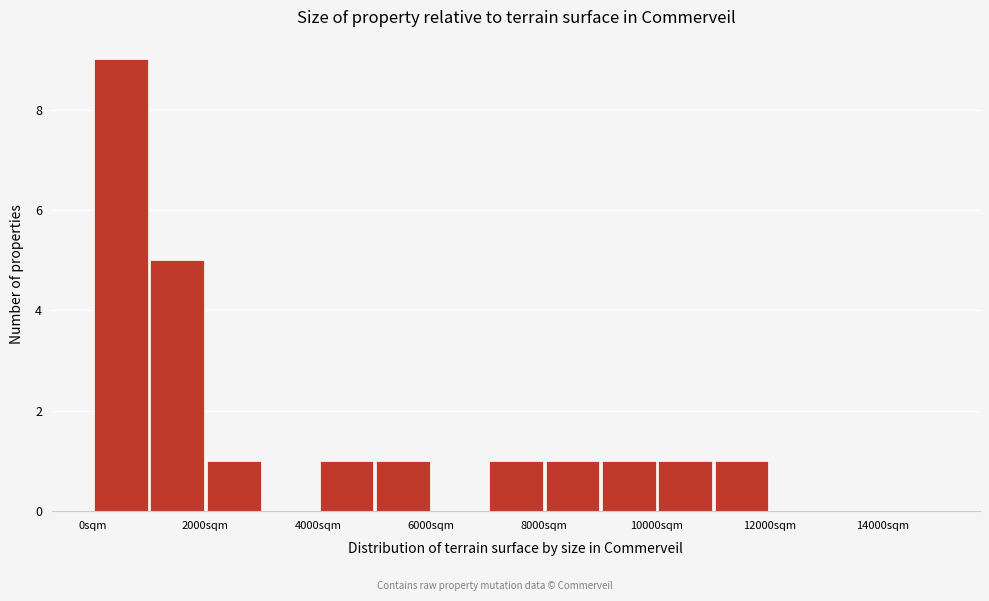

Reading left to right, list every bar in this chart as the range it spans on the x-axis followed by its height. The values are not printed on the chart, so give them approximately, as read against the axis.

0 to 1000: 9
1000 to 2000: 5
2000 to 3000: 1
3000 to 4000: 0
4000 to 5000: 1
5000 to 6000: 1
6000 to 7000: 0
7000 to 8000: 1
8000 to 9000: 1
9000 to 10000: 1
10000 to 11000: 1
11000 to 12000: 1
12000 to 13000: 0
13000 to 14000: 0
14000 to 15000: 0